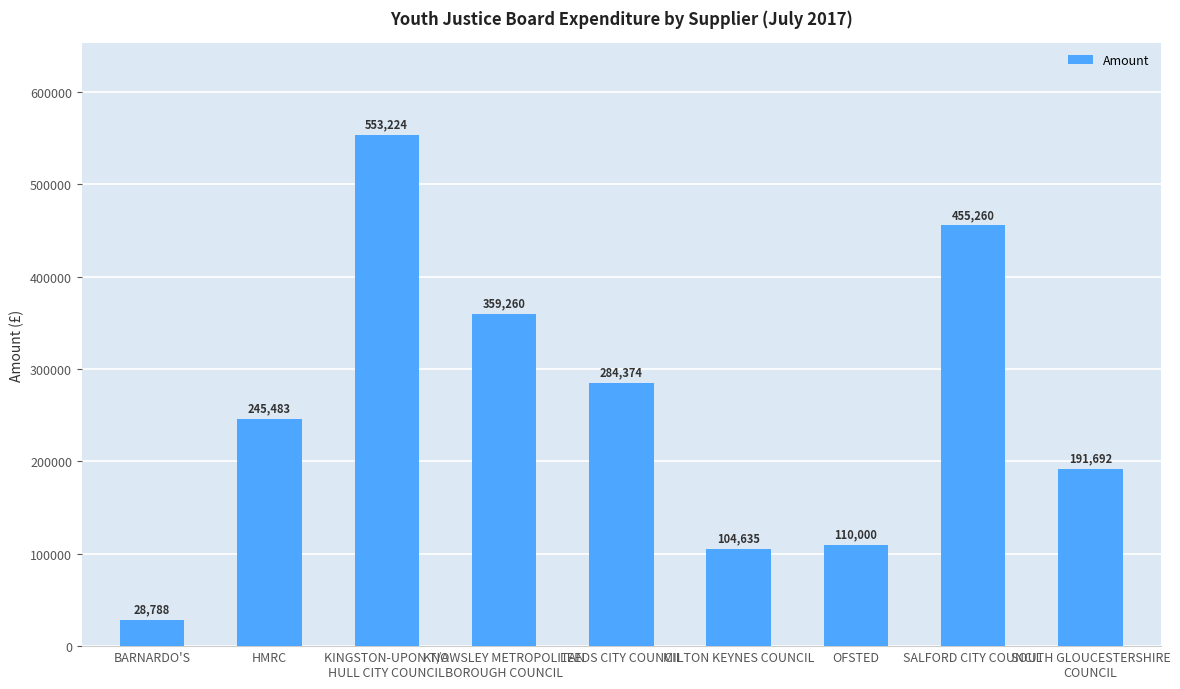

The chart shows a value of 191692.0 at SOUTH GLOUCESTERSHIRE
COUNCIL. True or false?

True